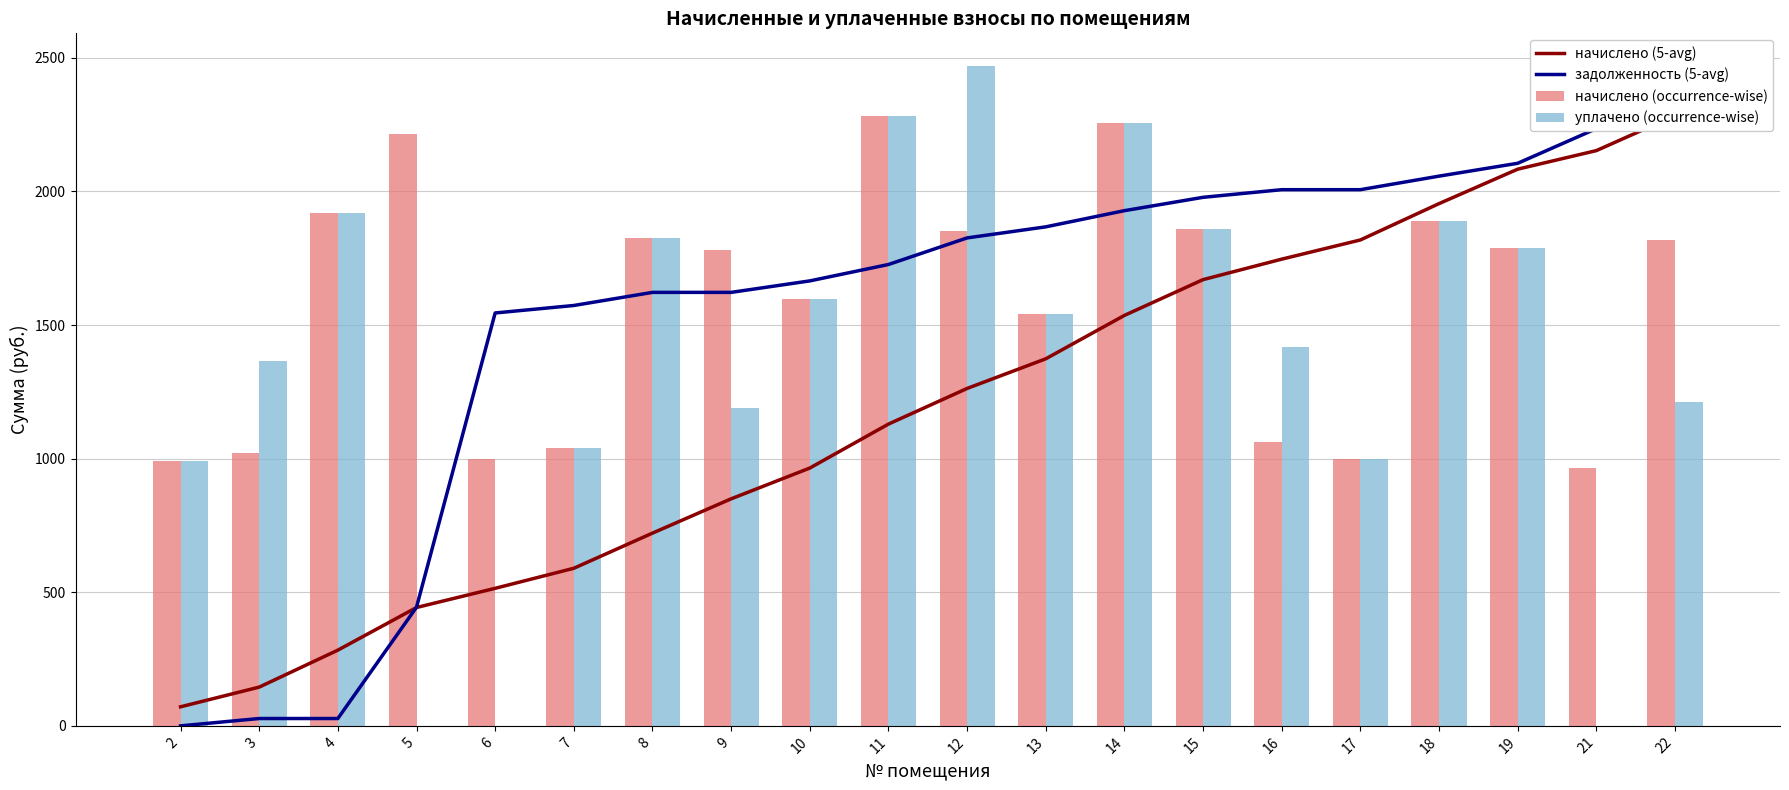

Which series has the largest total across all categories?

начислено (occurrence-wise)